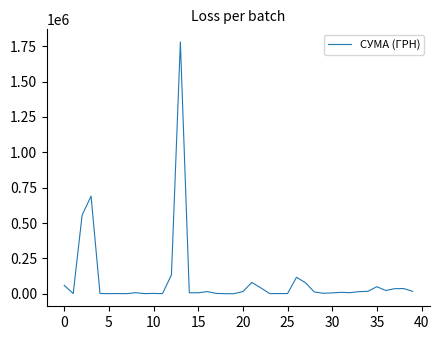

How many values are below 9900?

20